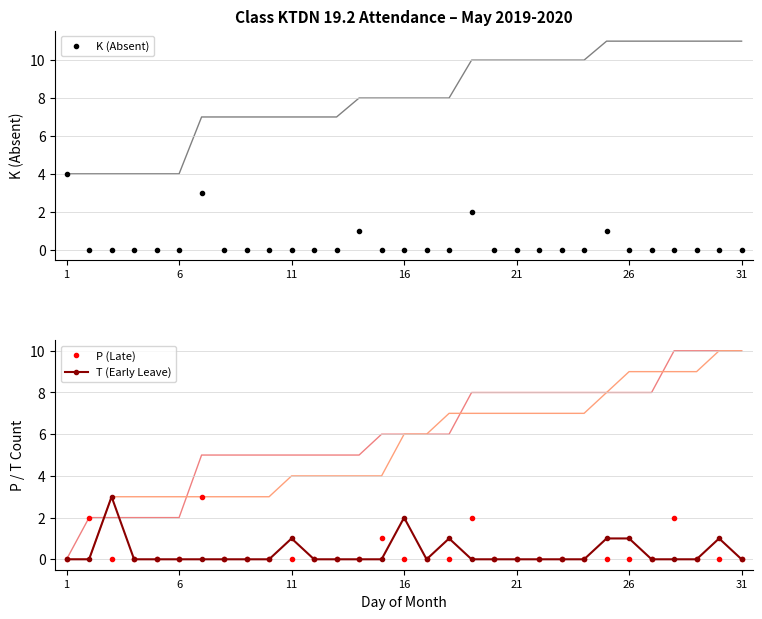

Which series has the largest range (max minus min)?

K (Absent)